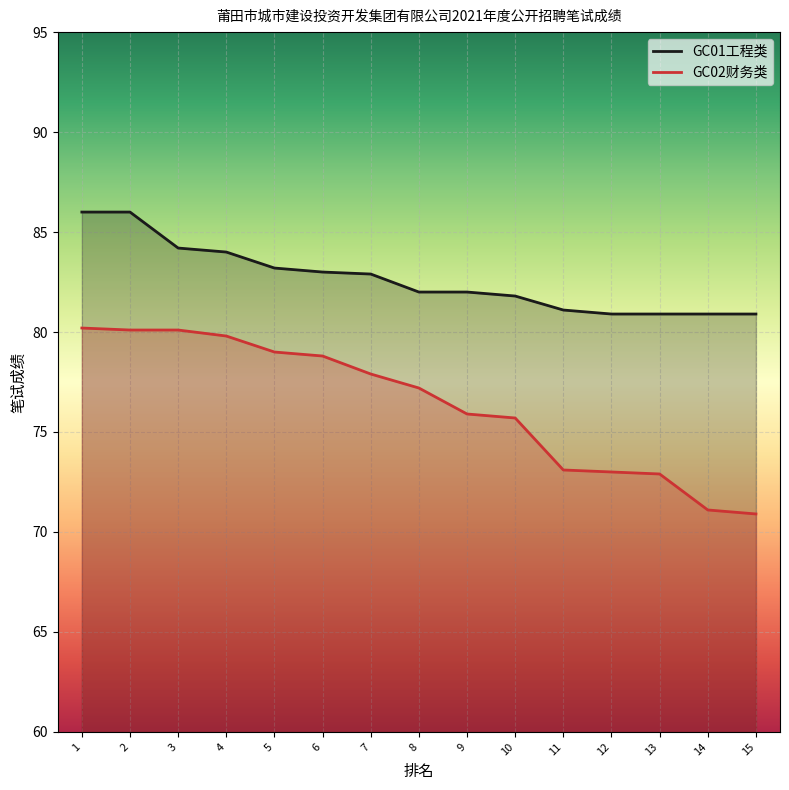

How many data points in GC02财务类 are less than 77?

7